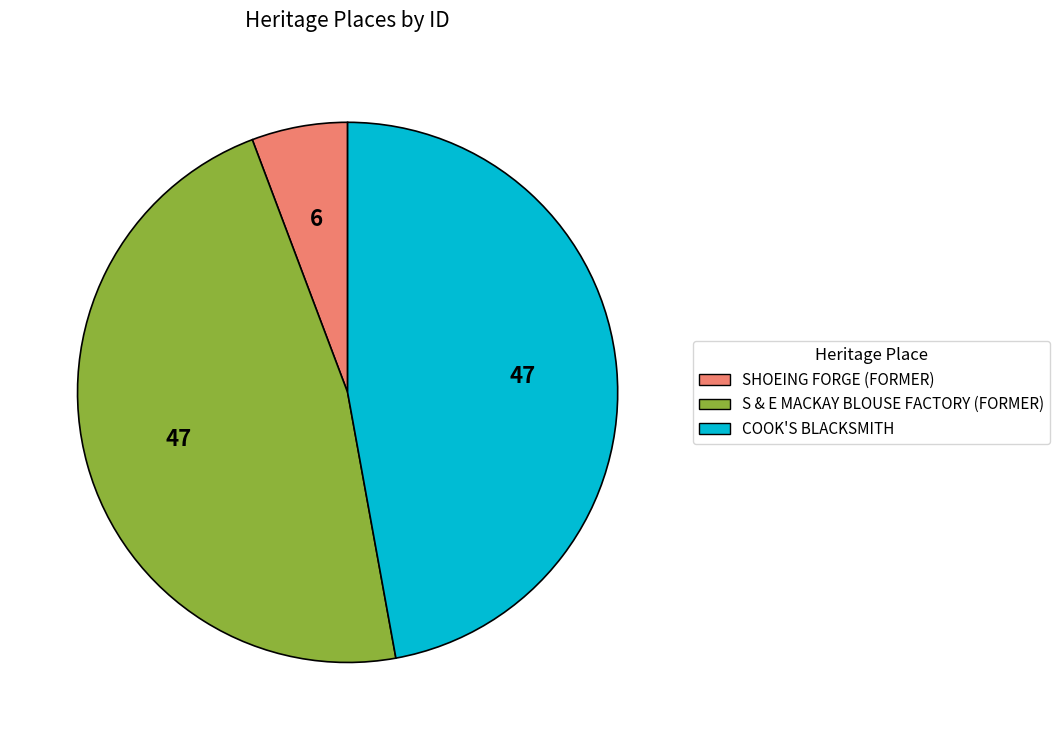

Is it true that SHOEING FORGE (FORMER) is 6% of the pie?

True